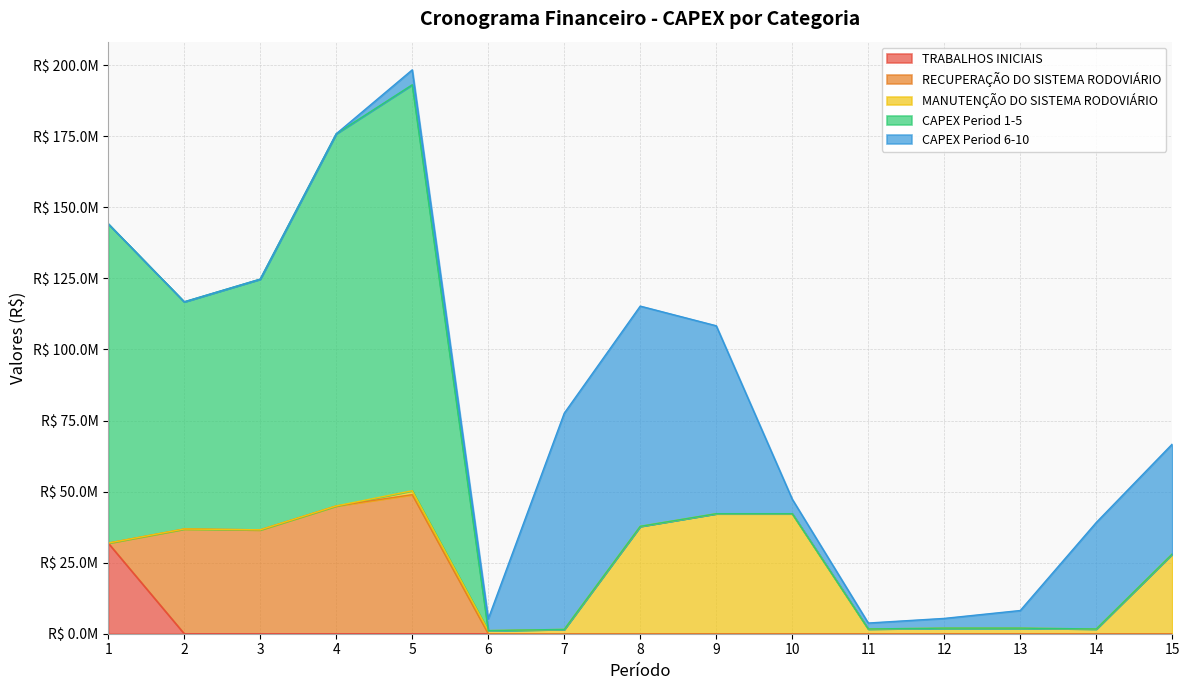

At which category does CAPEX Period 1-5 reach its first local valley?

2